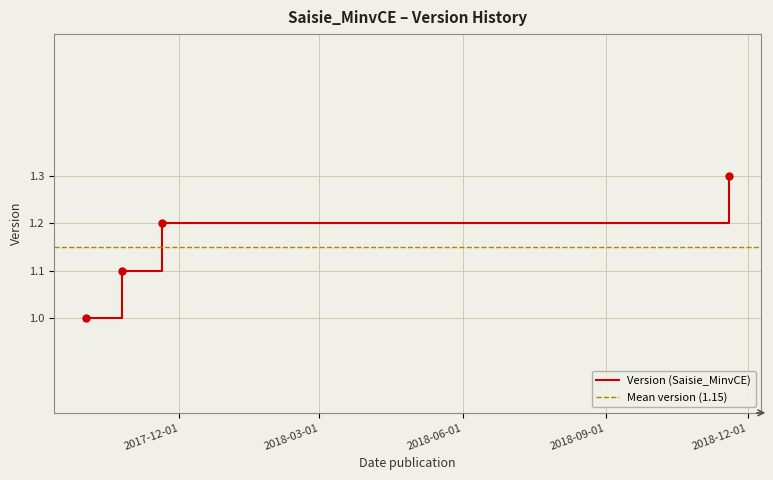

Which label corresponds to the smallest value in the chart?

2017-10-02